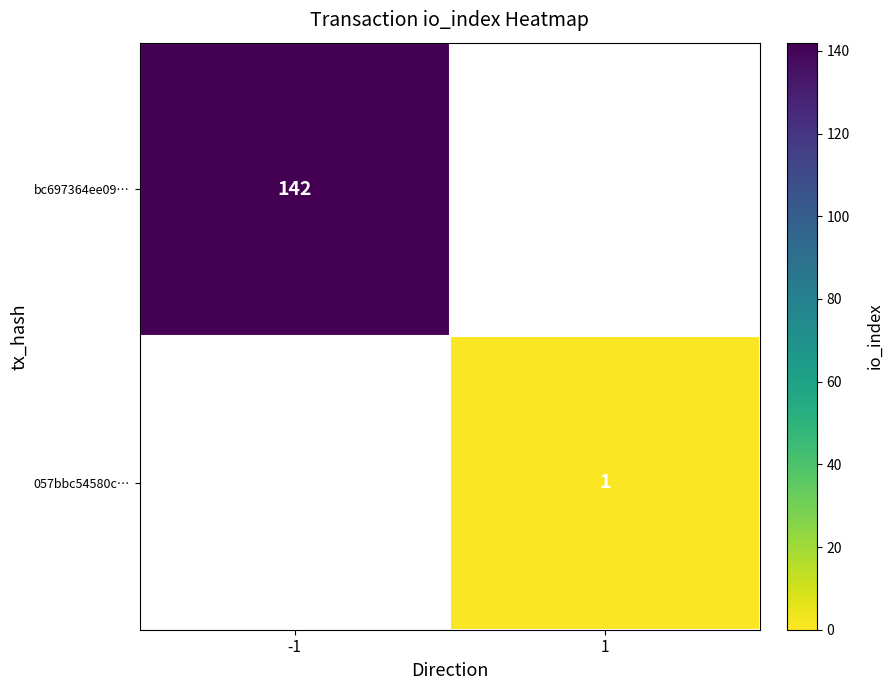

Which category has the lowest value across all series?

1